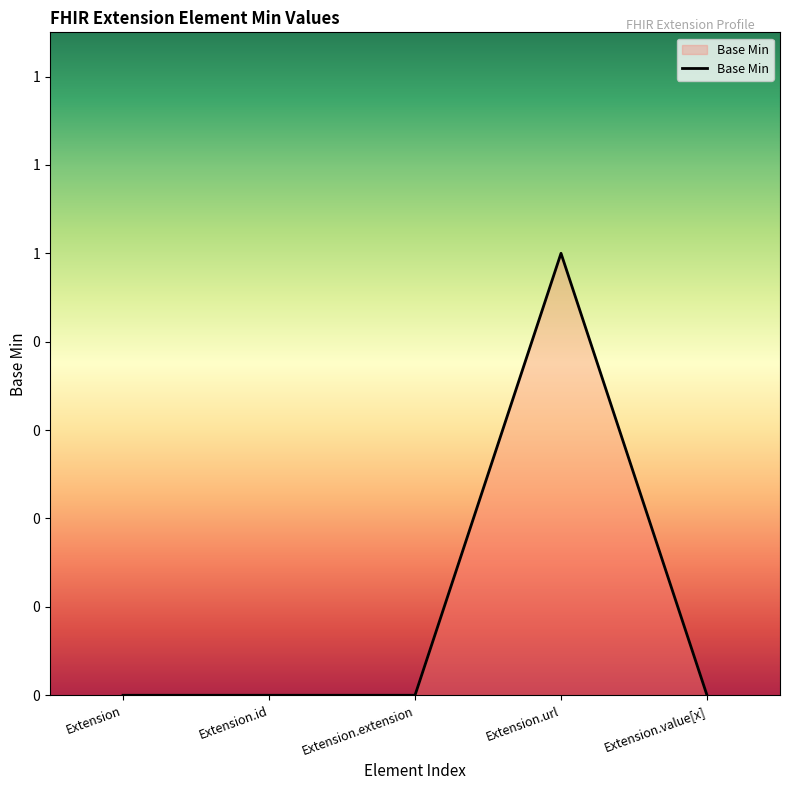

How many categories are shown in the chart?

5